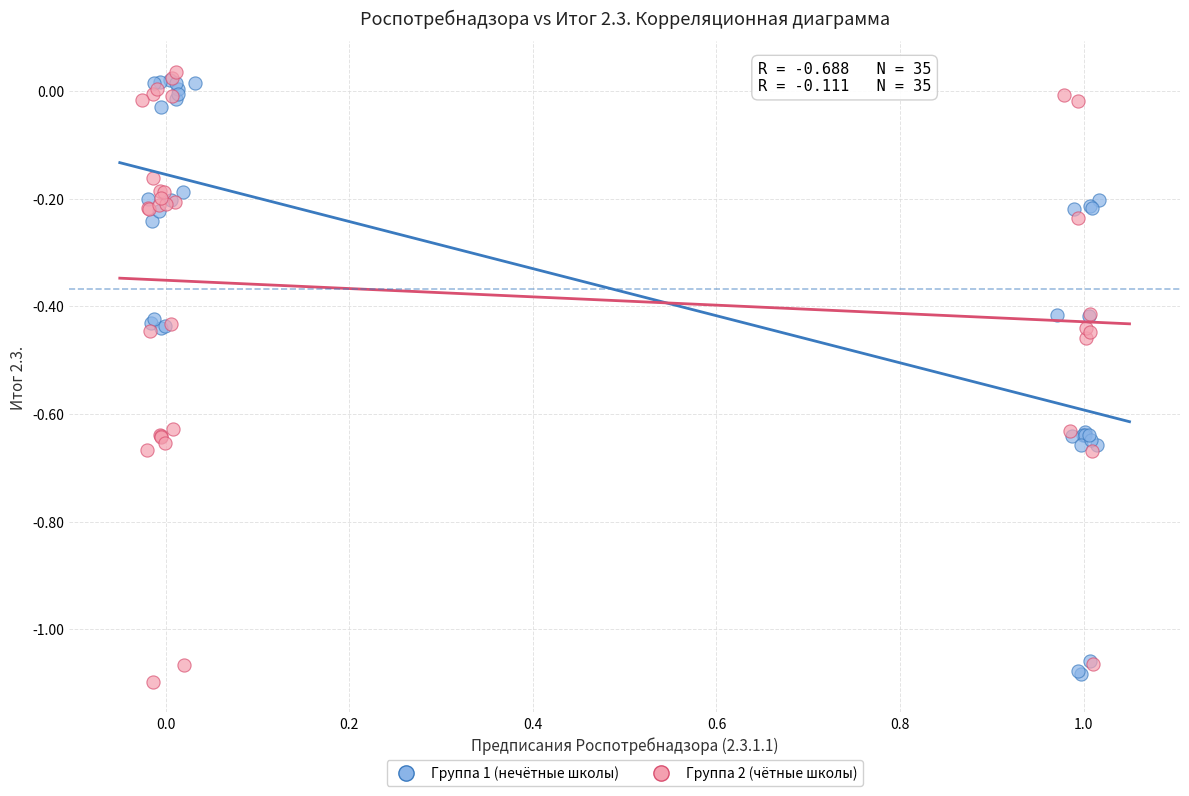

Which series contains the highest Y value?

Группа 2 (чётные школы)